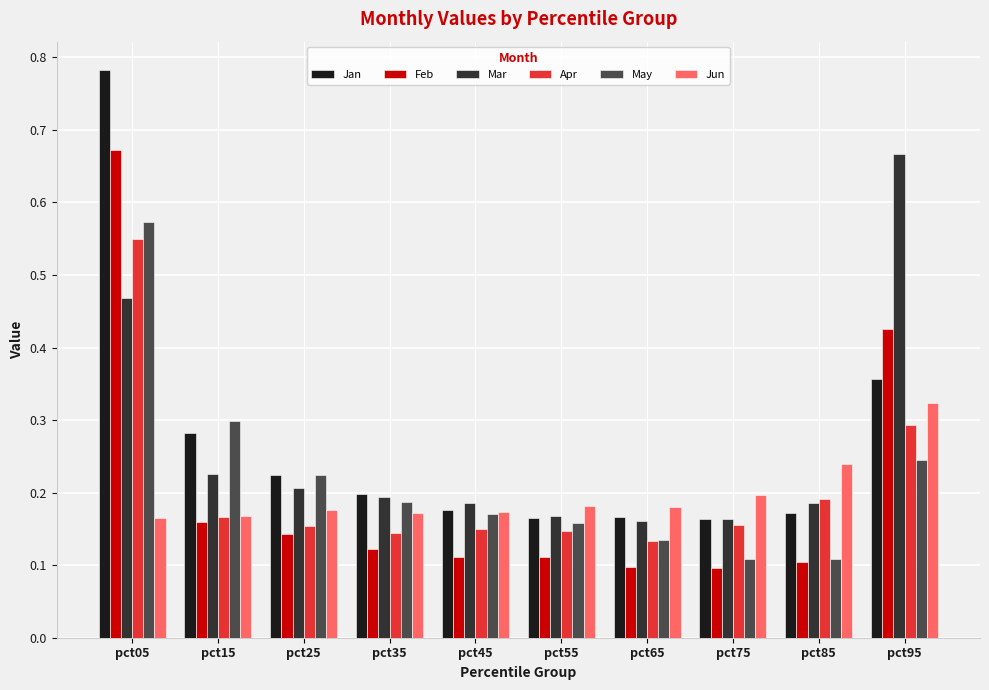

Which category has the highest value in the Apr series?

pct05